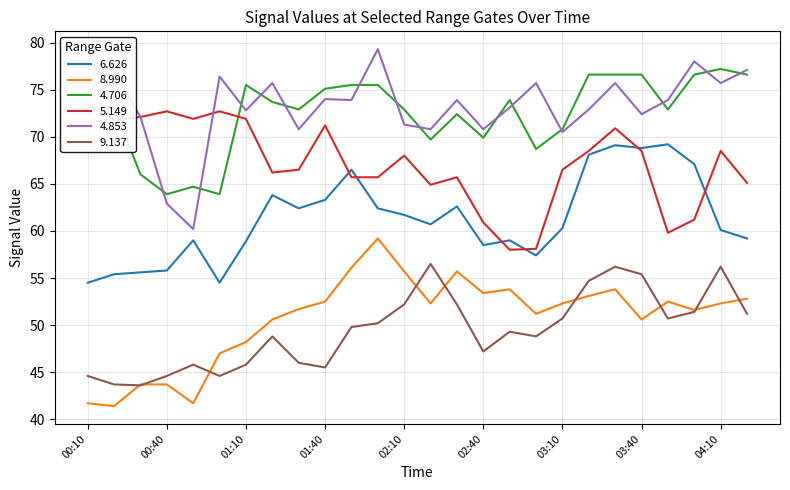

What is the sum of all 9.137 values?

1285.7